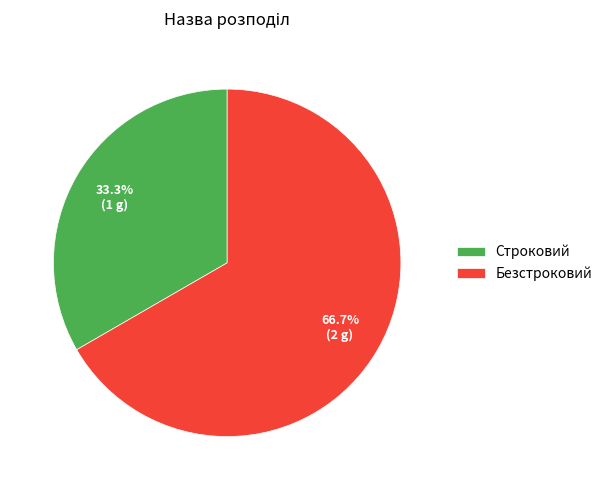

Rank the categories by value from highest to lowest.

Безстроковий, Строковий